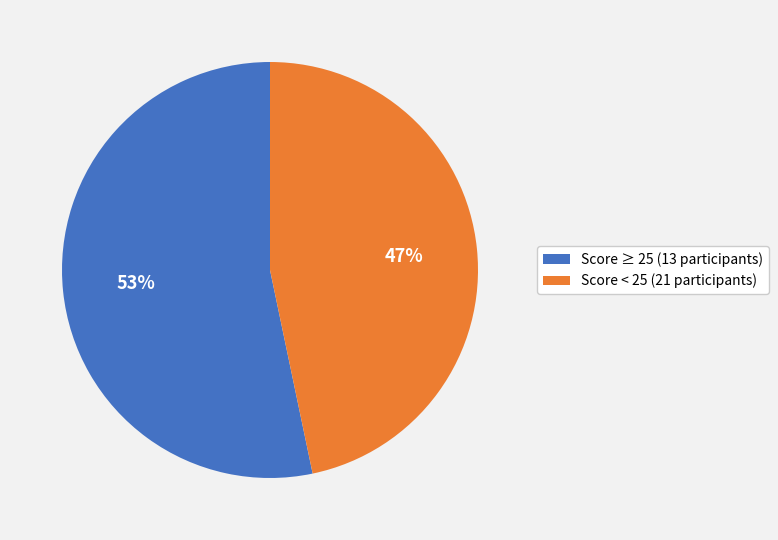

Between Score < 25 (21 participants) and Score ≥ 25 (13 participants), which is larger?

Score ≥ 25 (13 participants)